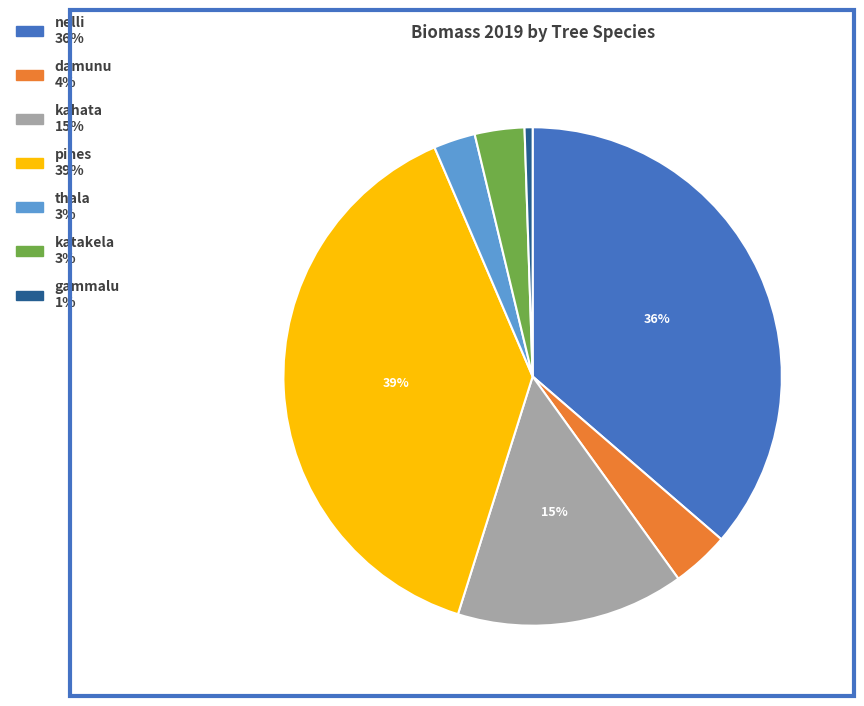

To the nearest percent, what is the average slice percentage?

14%